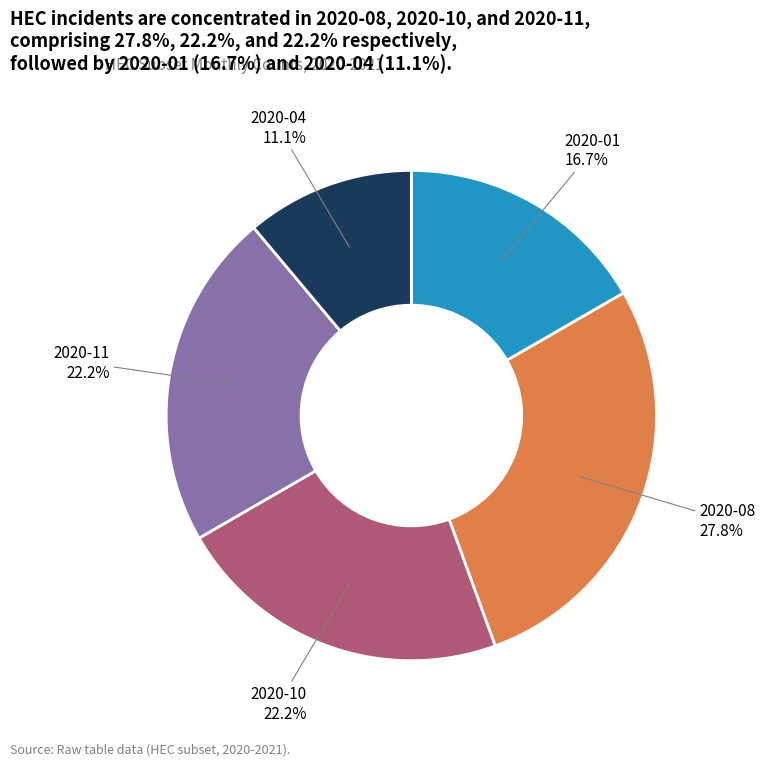

Combined, what portion of the pie is 2020-11 and 2020-08?

50.0%